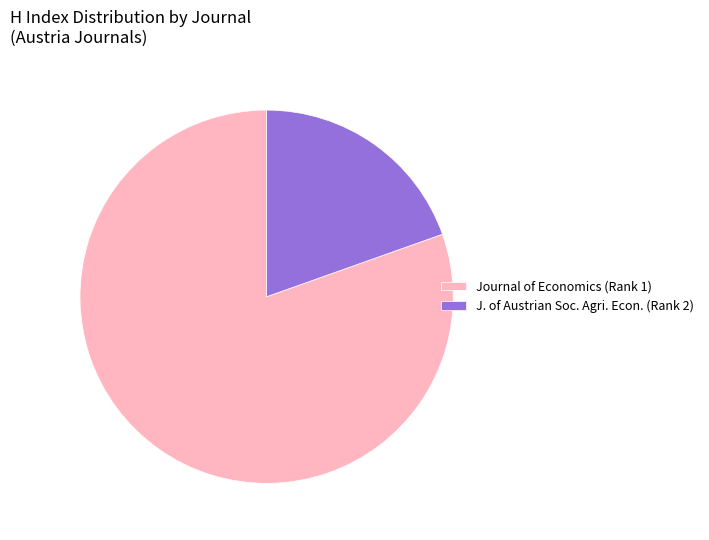

Between Journal of Economics (Rank 1) and J. of Austrian Soc. Agri. Econ. (Rank 2), which is larger?

Journal of Economics (Rank 1)